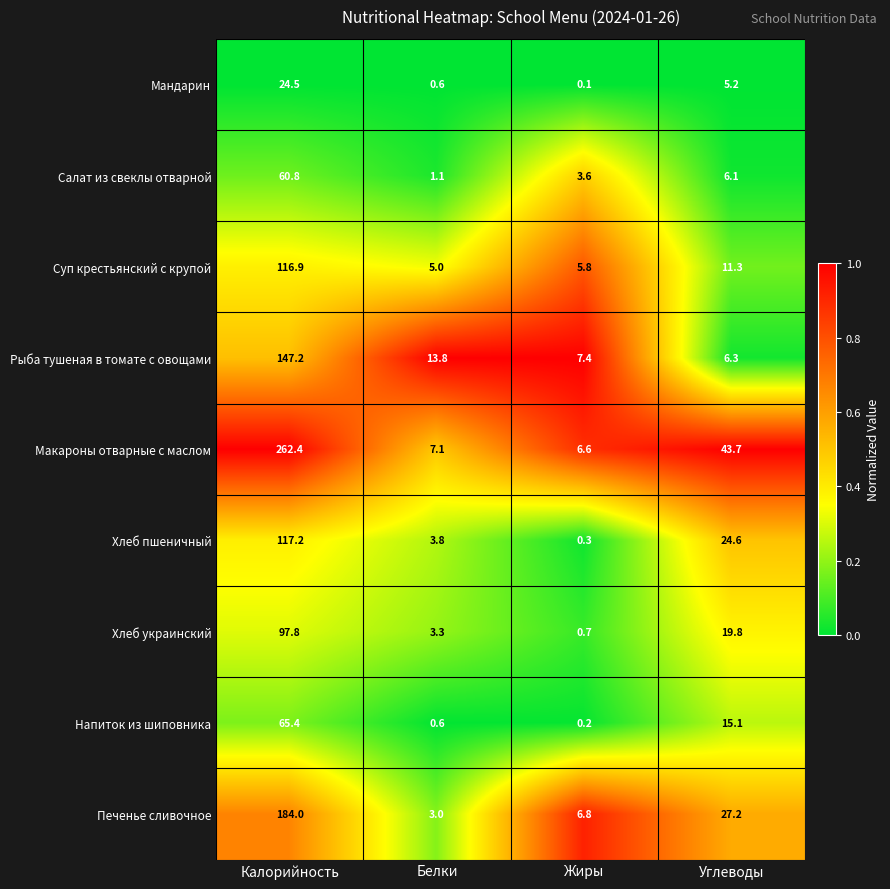

At which label is Салат из свеклы отварной closest to 30?

Углеводы